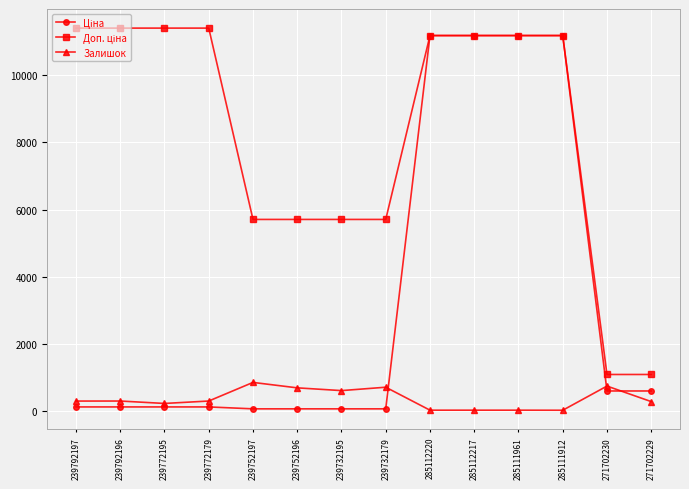

What is the maximum value shown in the chart?

11410.0